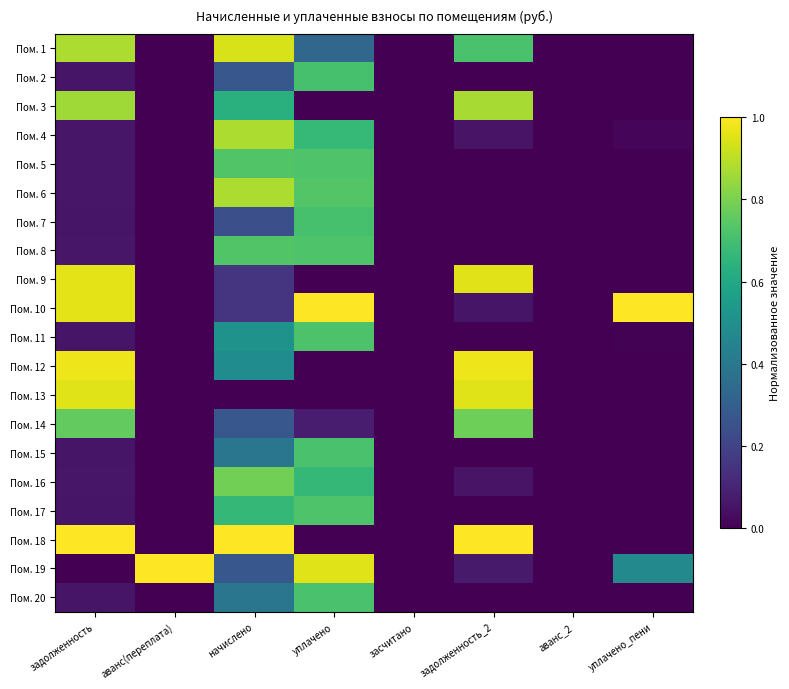

At аванс_2, list the series in order from largest to smallest.

Пом. 1, Пом. 2, Пом. 3, Пом. 4, Пом. 5, Пом. 6, Пом. 7, Пом. 8, Пом. 9, Пом. 10, Пом. 11, Пом. 12, Пом. 13, Пом. 14, Пом. 15, Пом. 16, Пом. 17, Пом. 18, Пом. 19, Пом. 20